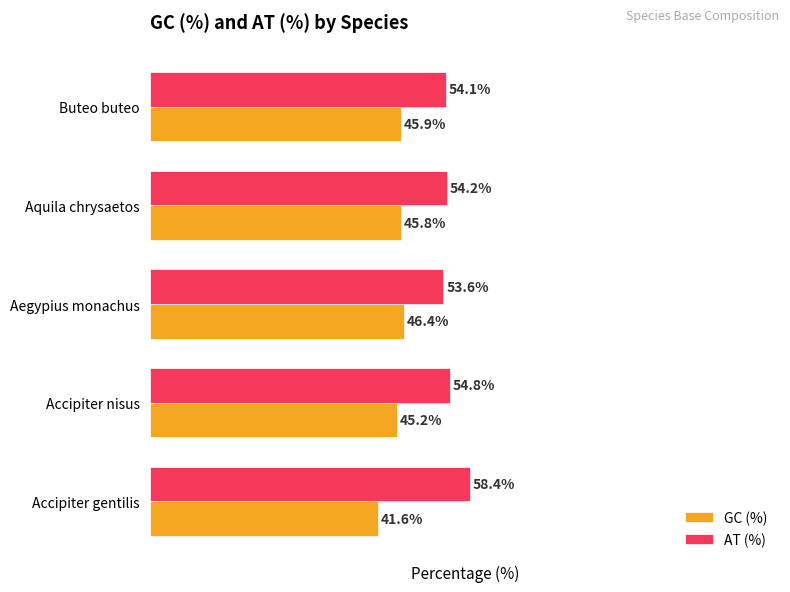

At which label is GC (%) closest to 44?

Accipiter nisus